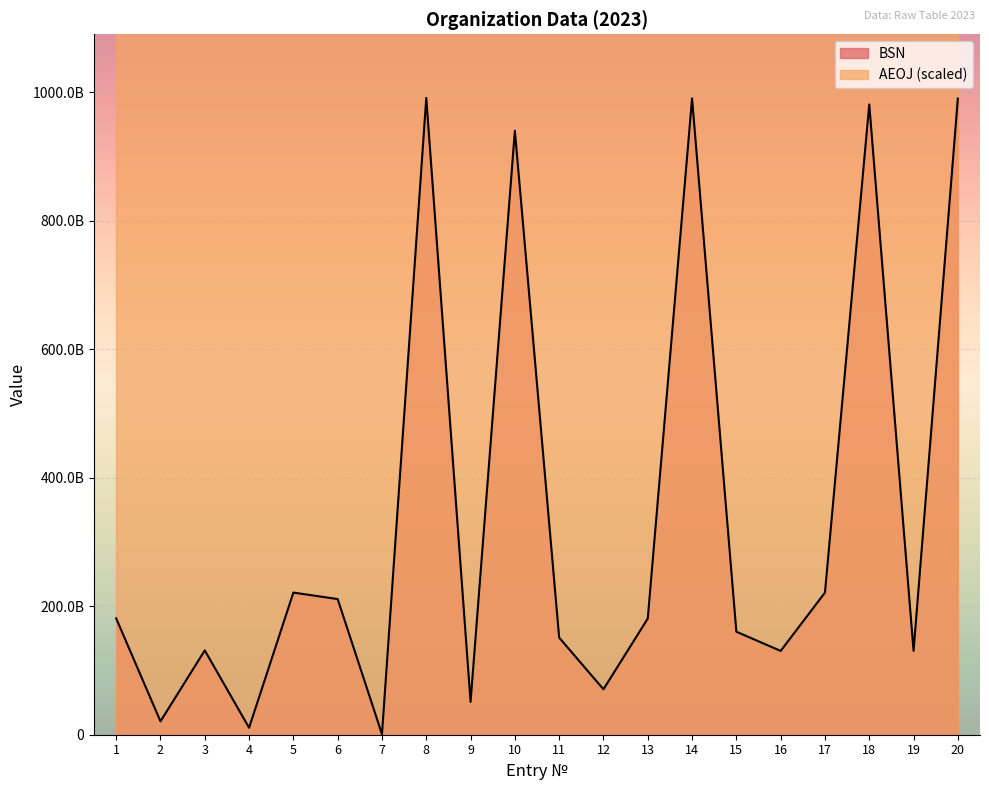

Which has a higher value, 17 or 8?

8